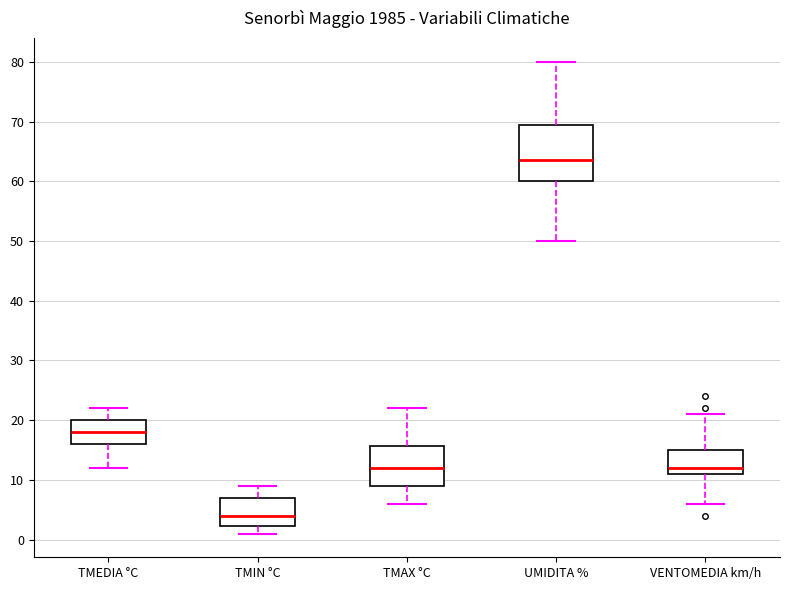

Reading left to right, read every box against the y-axis: the position of its median line, the range the box covers, and the ends of its whiskers. The values are not printed on the chart, so give them approximately, as read against the axis.

TMEDIA °C: median 18, box 16 to 20, whiskers 12 to 22
TMIN °C: median 4, box 2 to 7, whiskers 1 to 9
TMAX °C: median 12, box 9 to 16, whiskers 6 to 22
UMIDITA %: median 64, box 60 to 70, whiskers 50 to 80
VENTOMEDIA km/h: median 12, box 11 to 15, whiskers 6 to 21